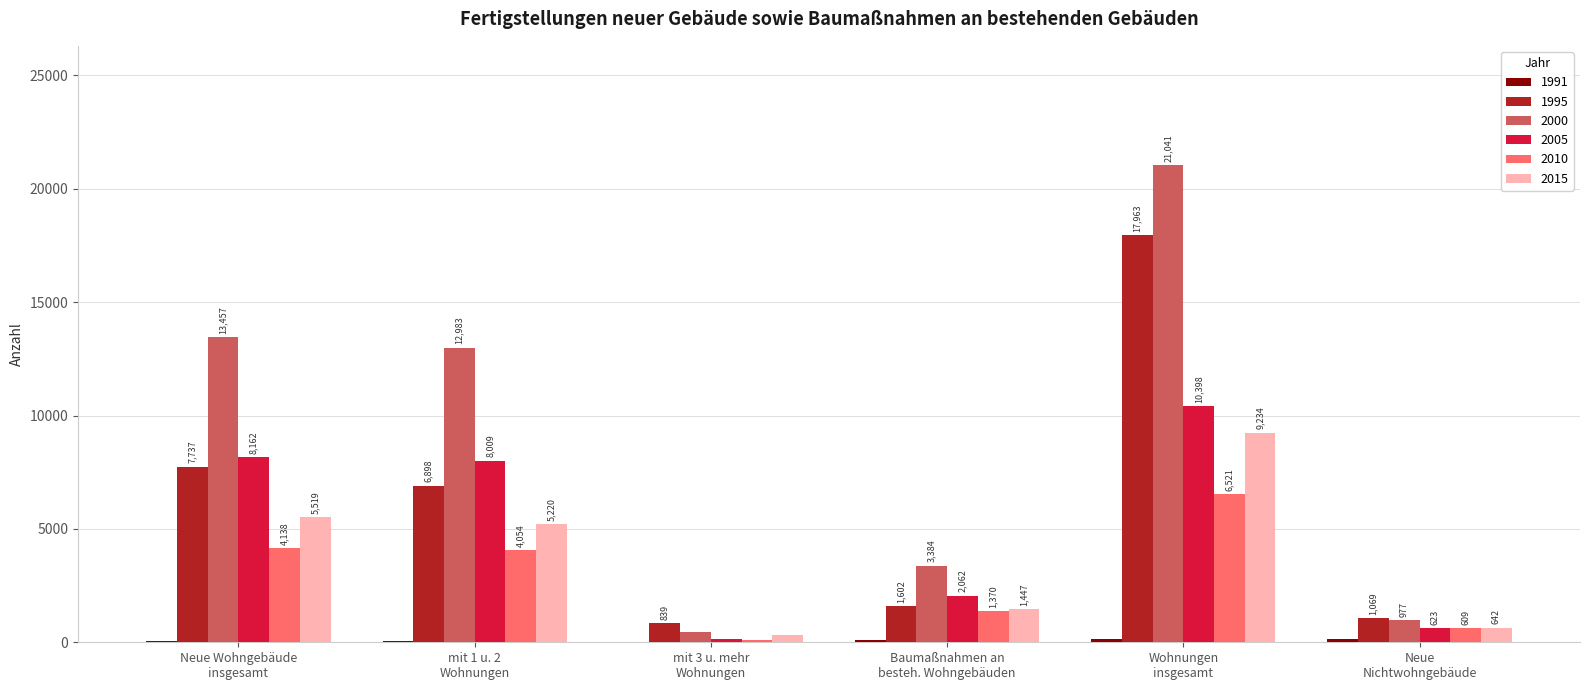

What is the highest value of the 1995 series?

17963